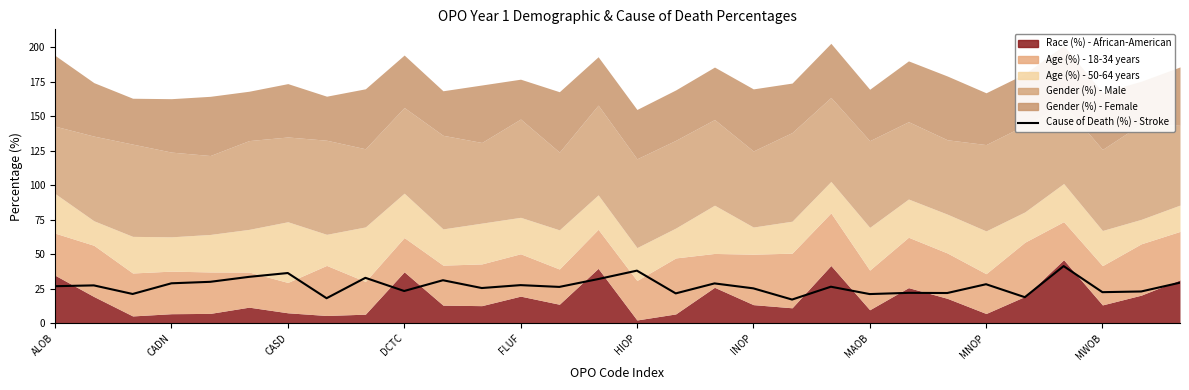

At which label does the data first exceed 26?

ALOB